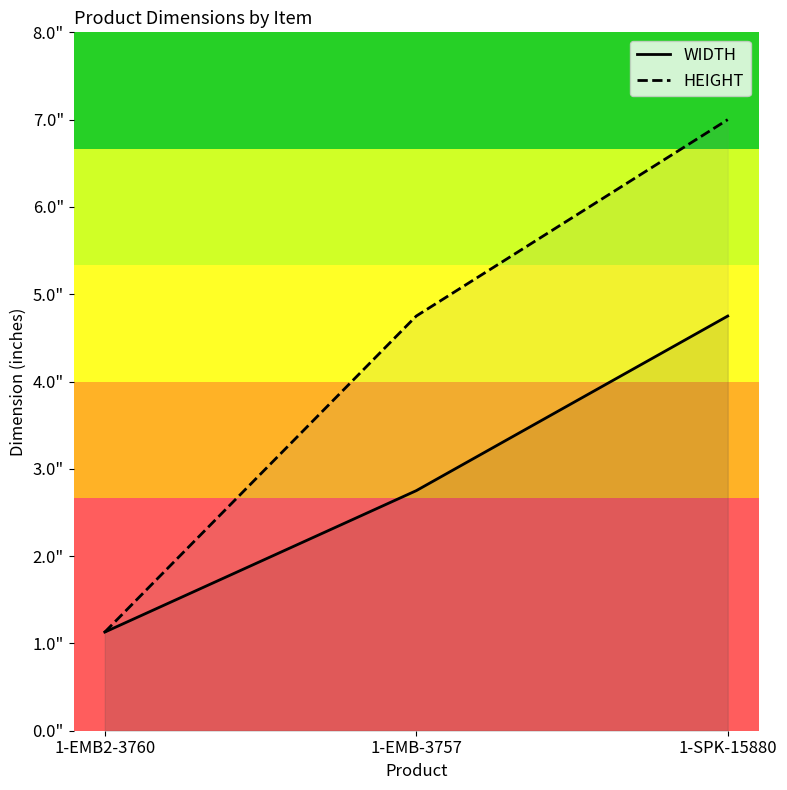

Which has a higher value, 1-SPK-15880 or 1-EMB2-3760?

1-SPK-15880